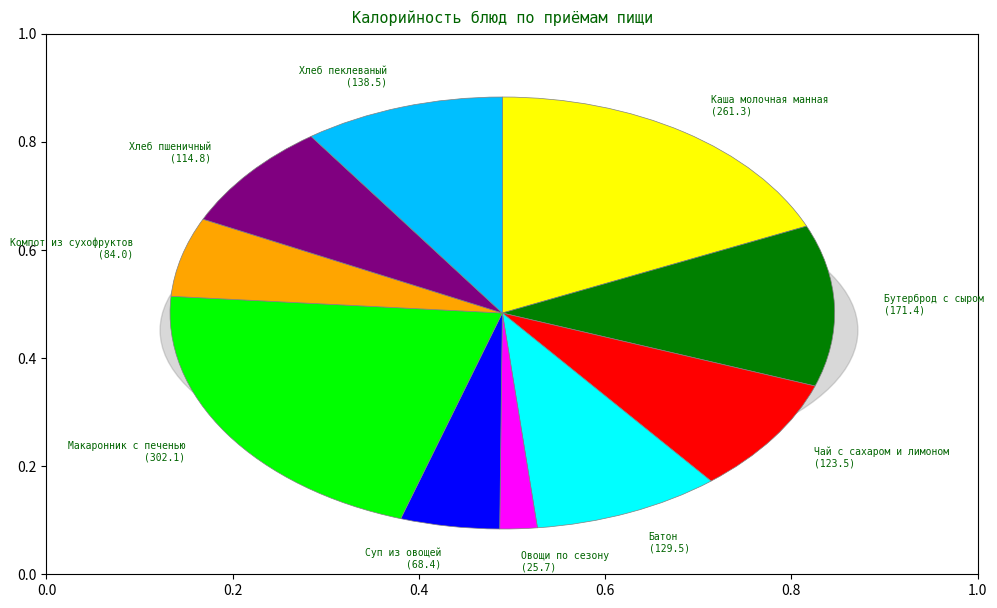

What percentage is NOT represented by Хлеб пшеничный?

91.9%